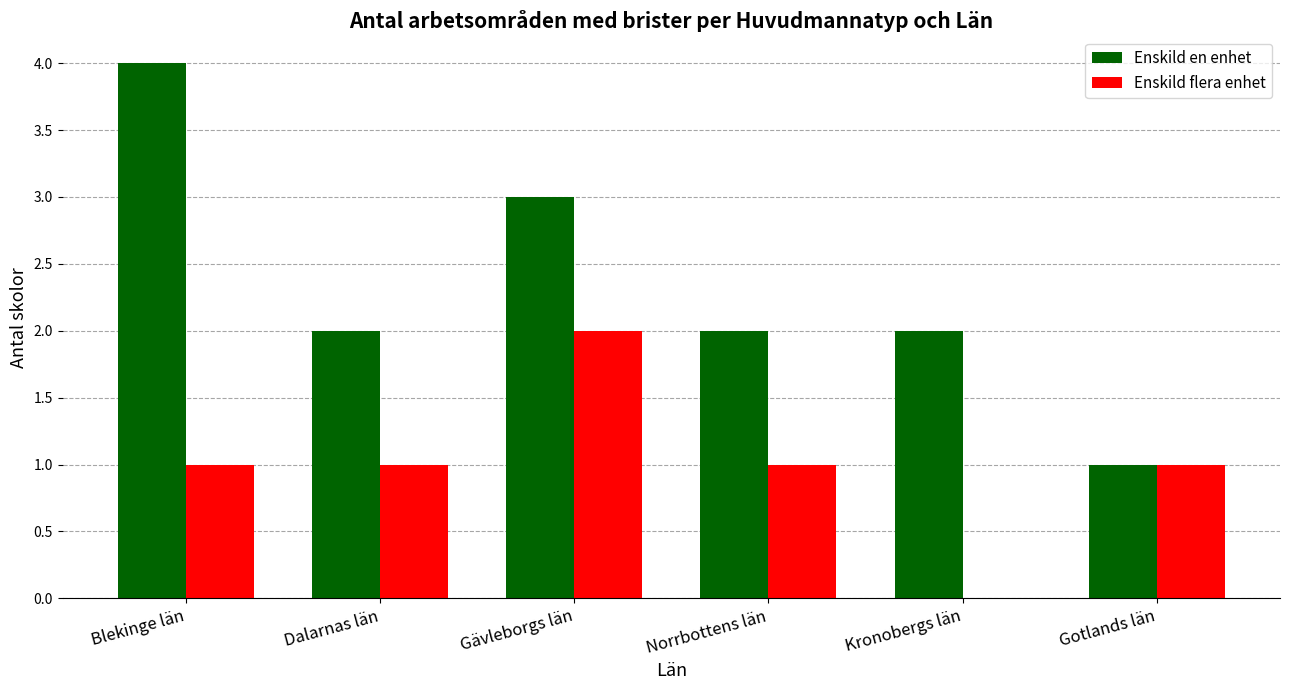

What is the average value of the Enskild en enhet series?

2